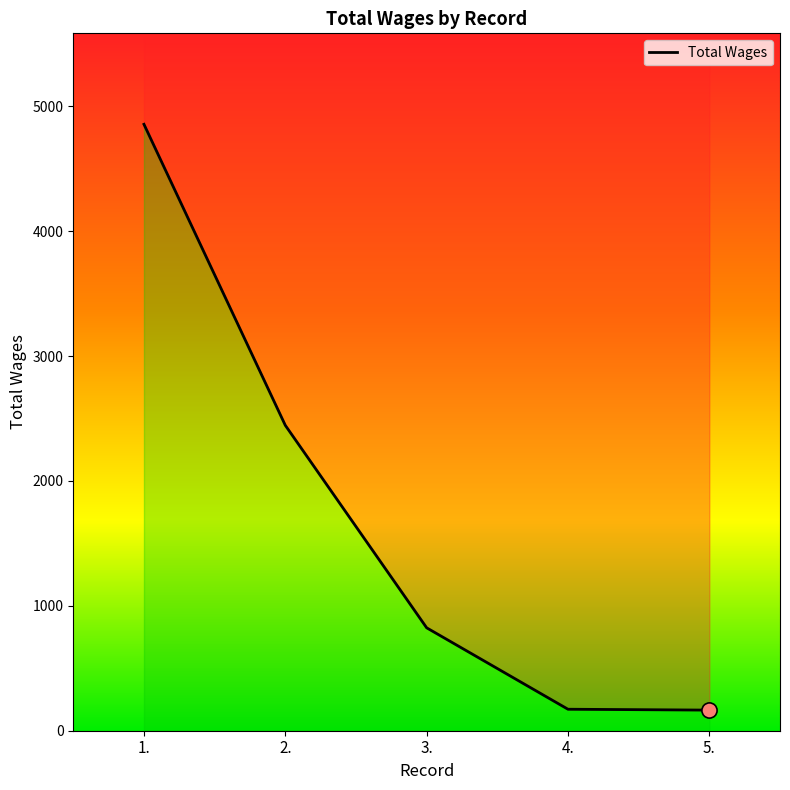

Between 4. and 2., which is larger?

2.